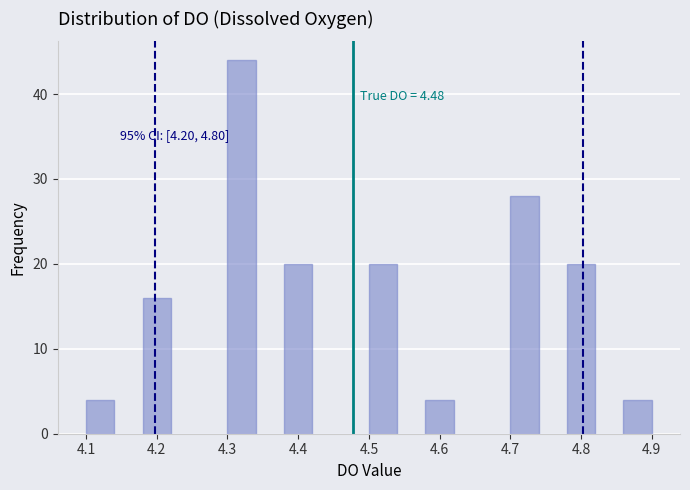

Which range on the x-axis has the tallest bar?

4.30 to 4.34